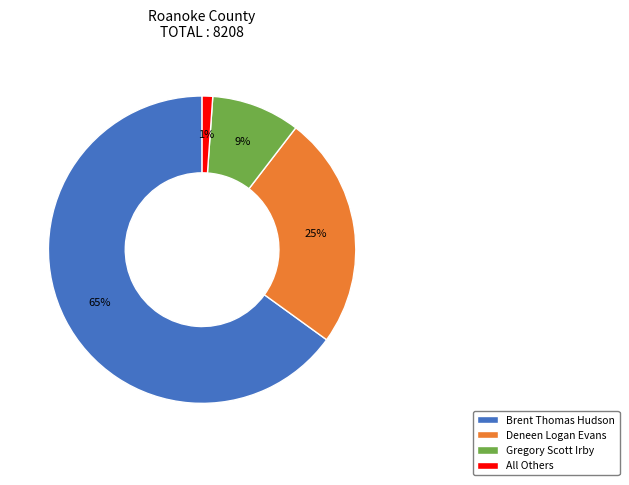

Do Deneen Logan Evans and All Others together represent more than half of the pie?

No